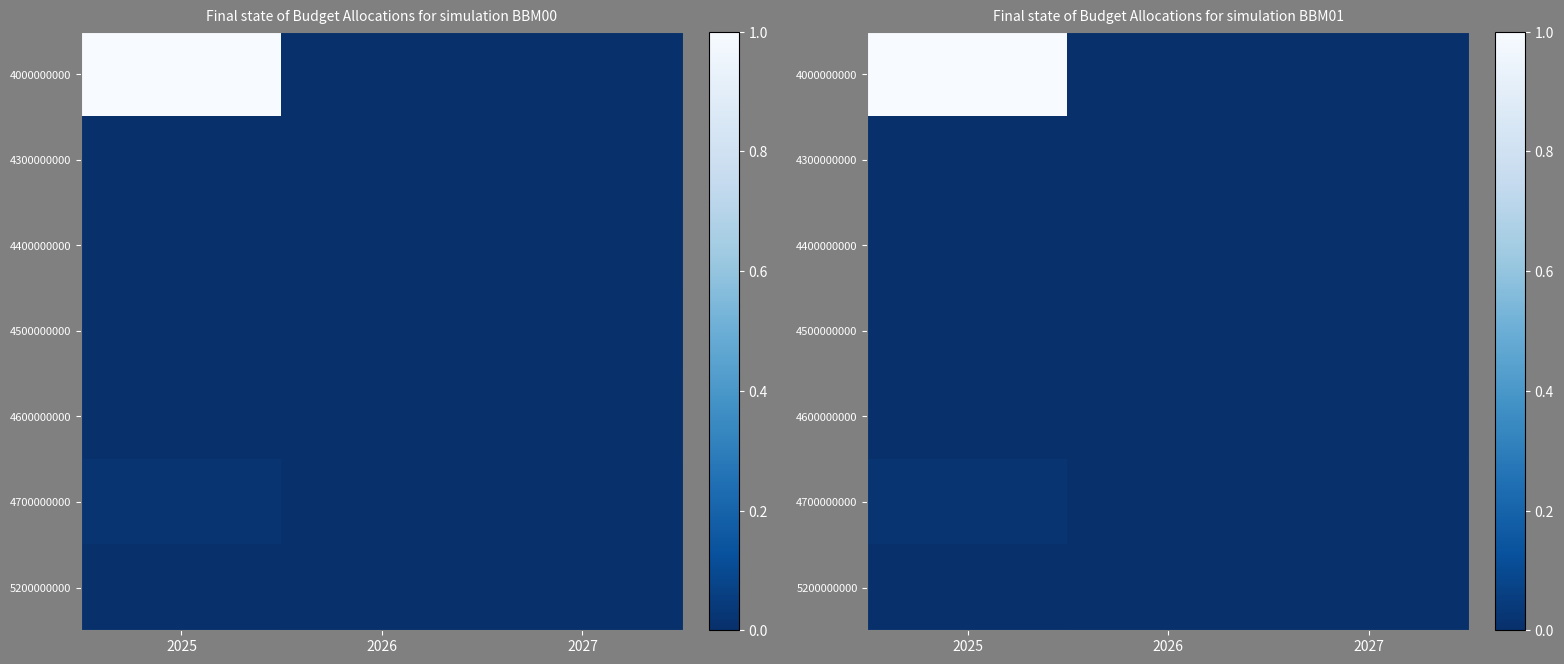

How many categories are shown in the chart?

3